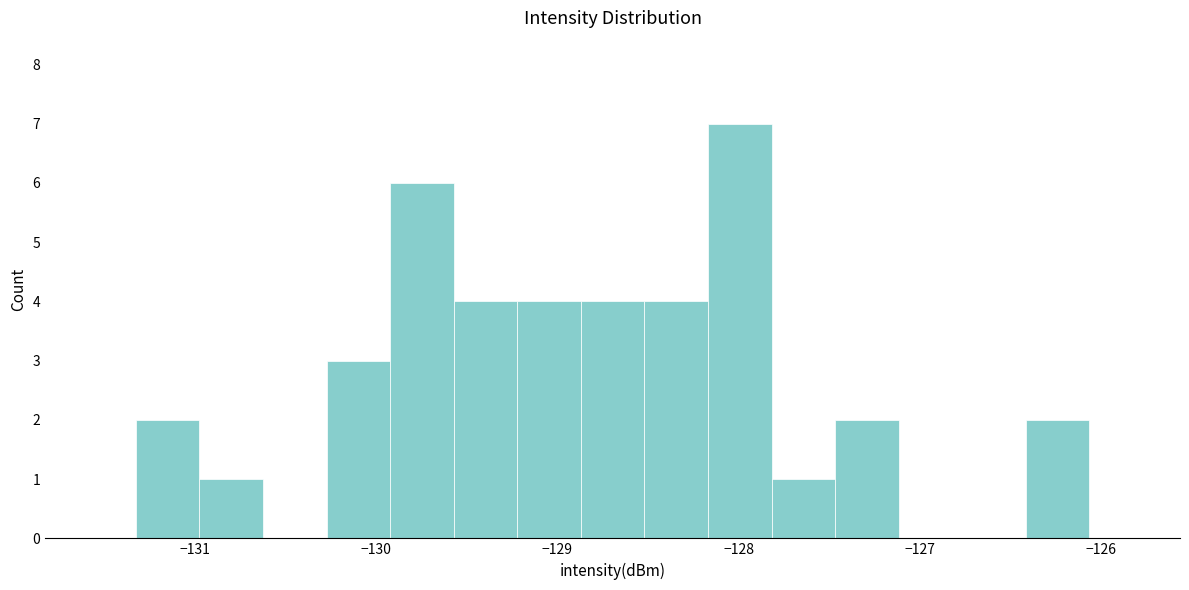

Read against the x-axis, roughly where is the centre of the tallest bar?

-128.0